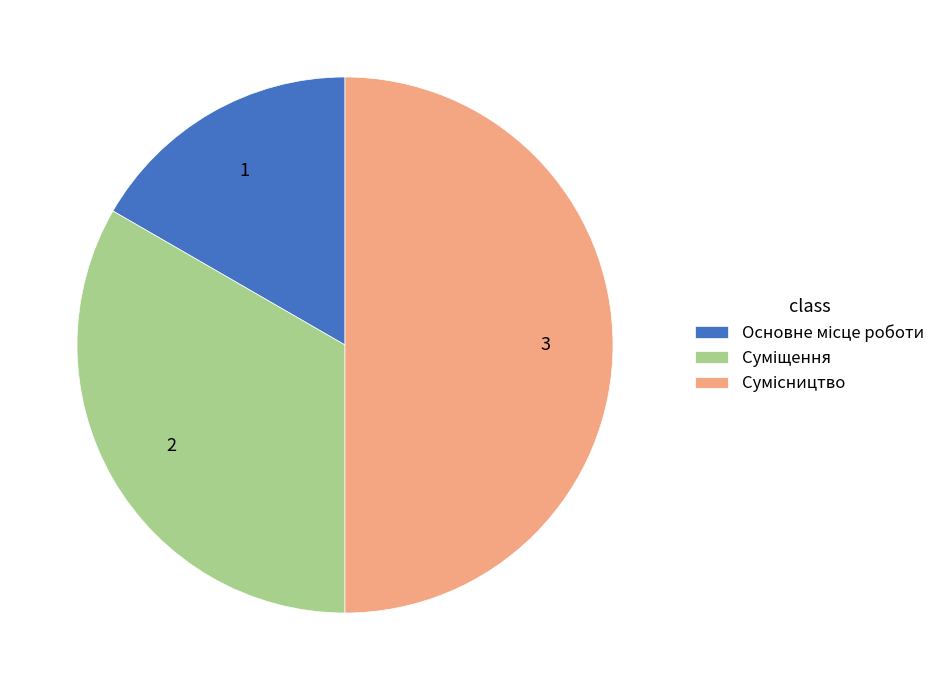

Count the number of slices in the pie.

3